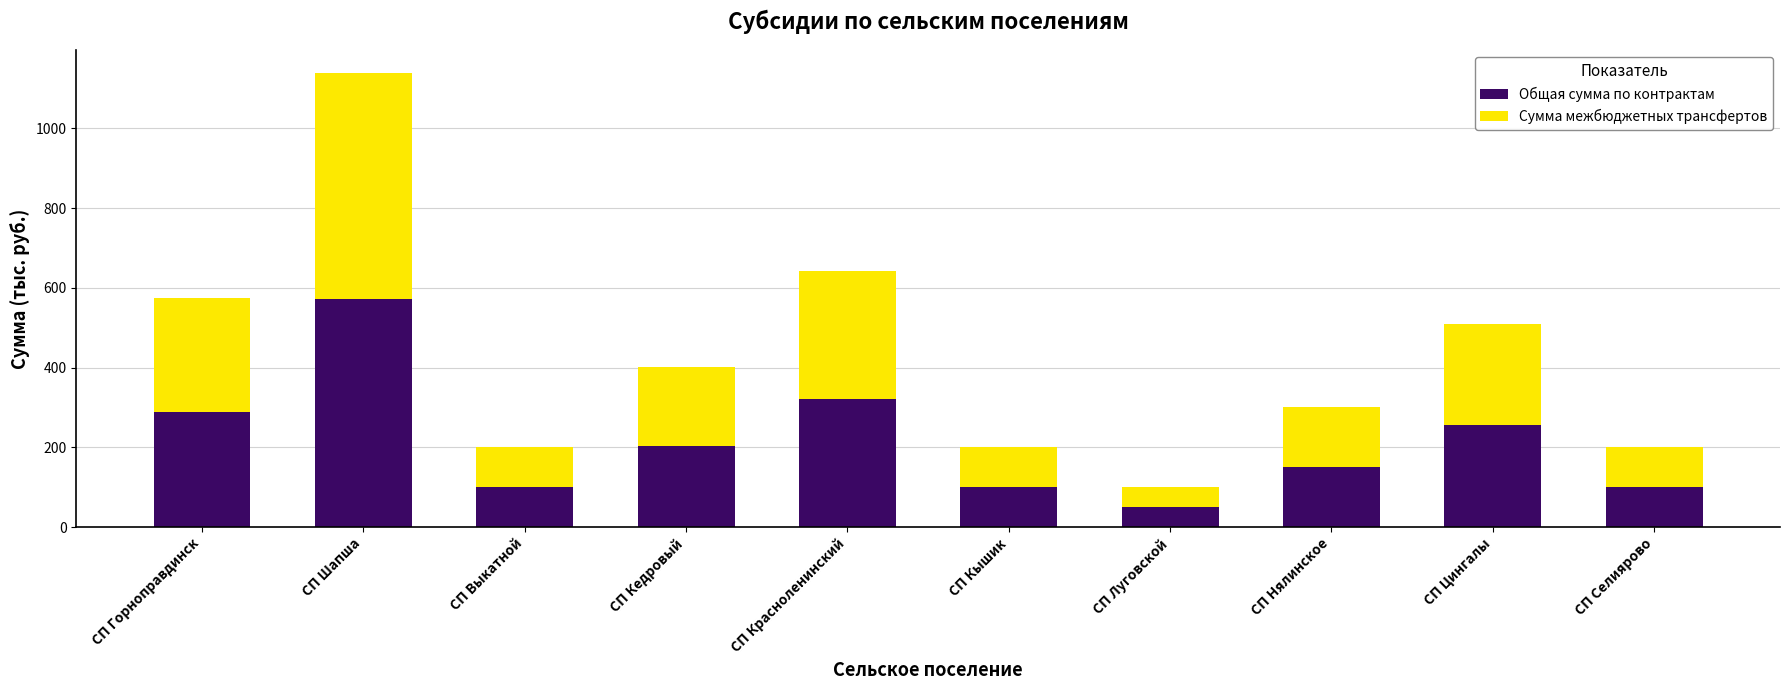

At which label does Общая сумма по контрактам reach its peak?

СП Шапша